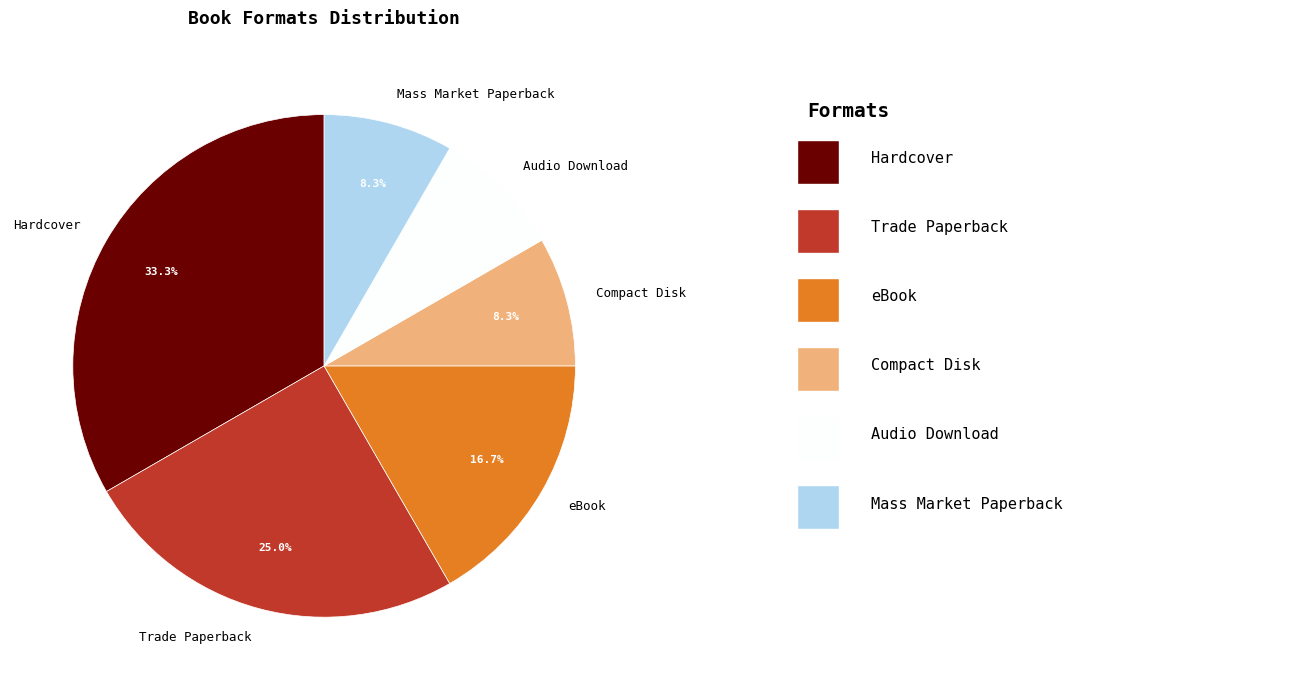

Count the number of slices in the pie.

6